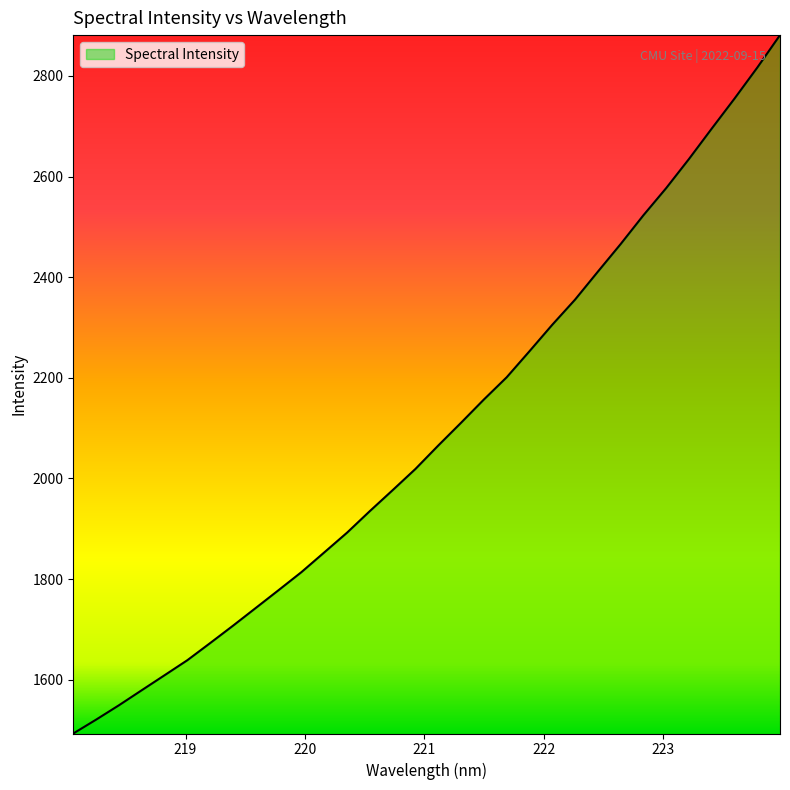

What is the difference between the maximum and minimum values?

1388.1